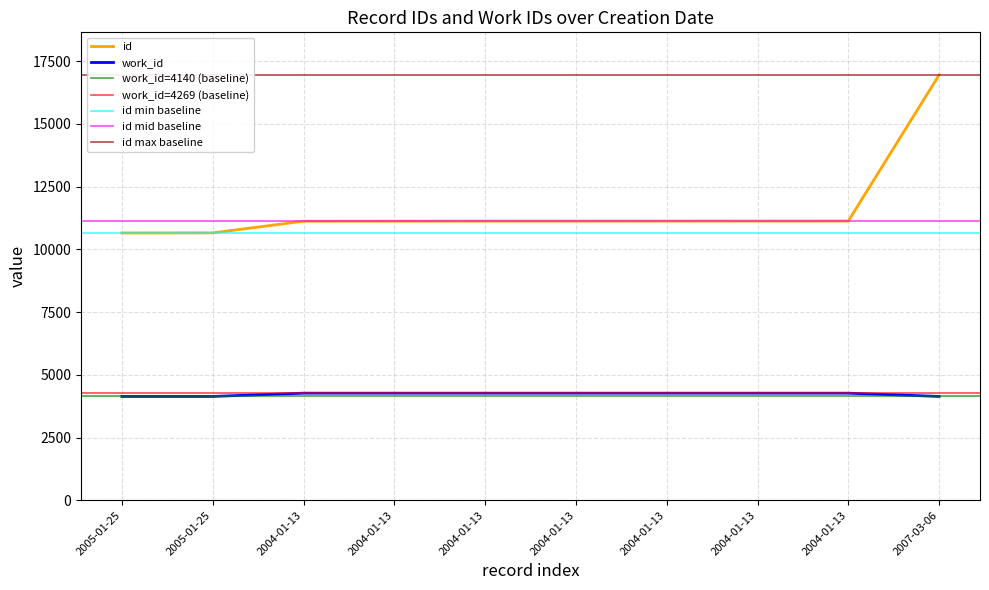

At how many categories does at least one series exceed 9130?

10